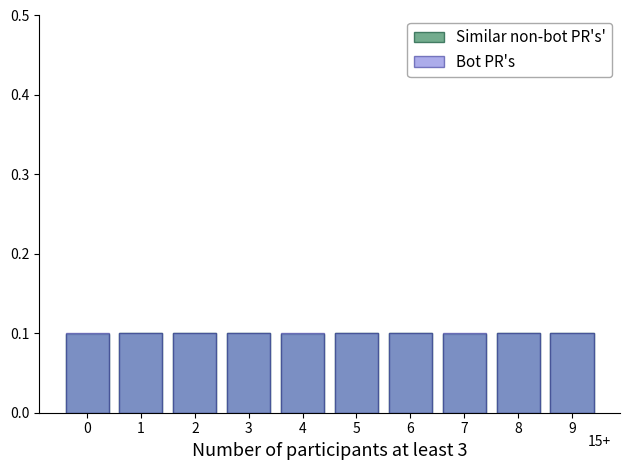

What are all the series names shown in the legend?

Similar non-bot PR's', Bot PR's